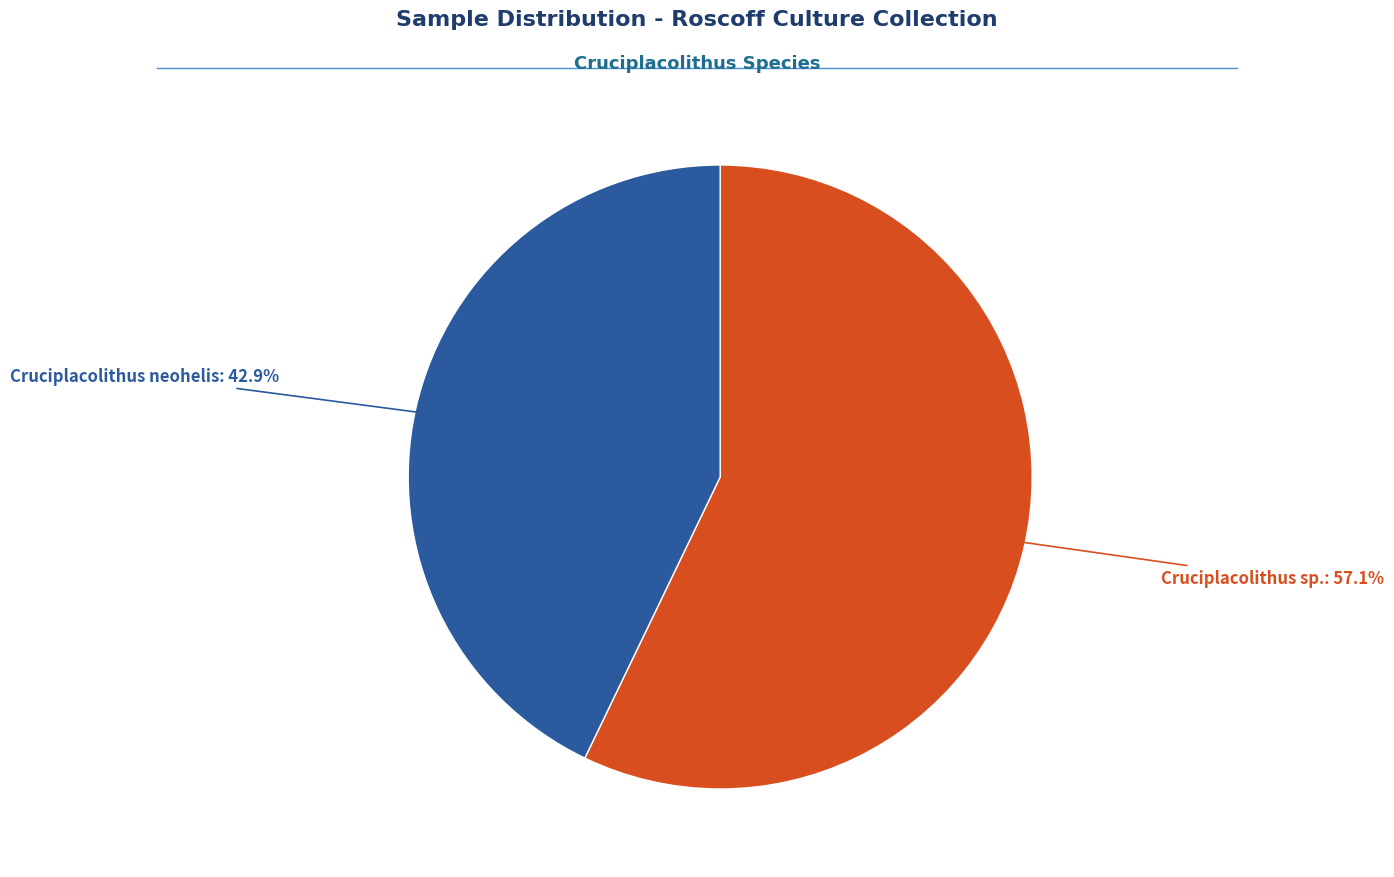

Is there any slice that represents more than half of the pie?

Yes